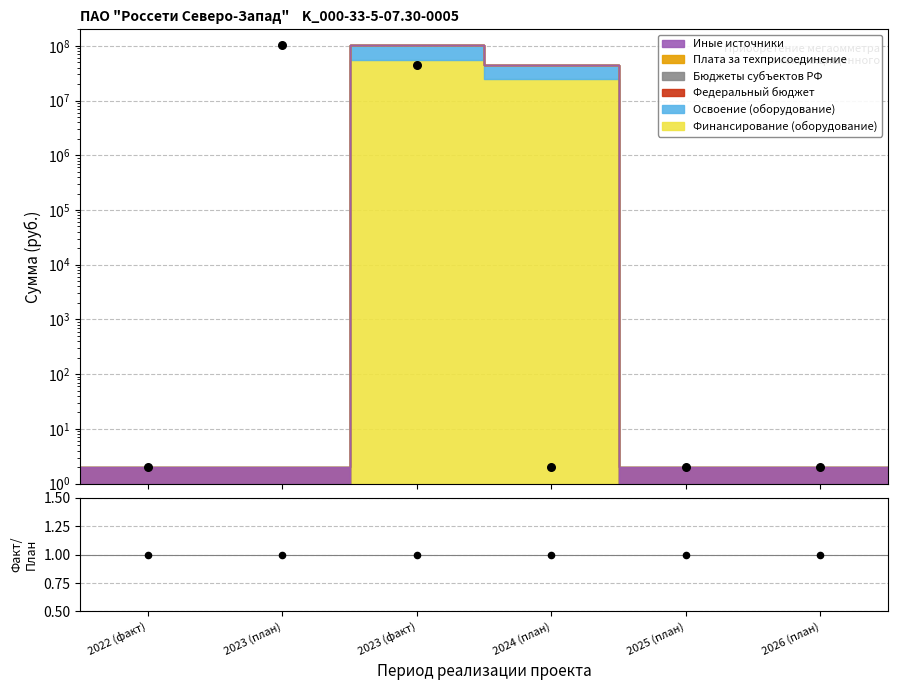

Is the value of Данные at 2024 (план) greater than the value of Факт/План at 2023 (план)?

Yes